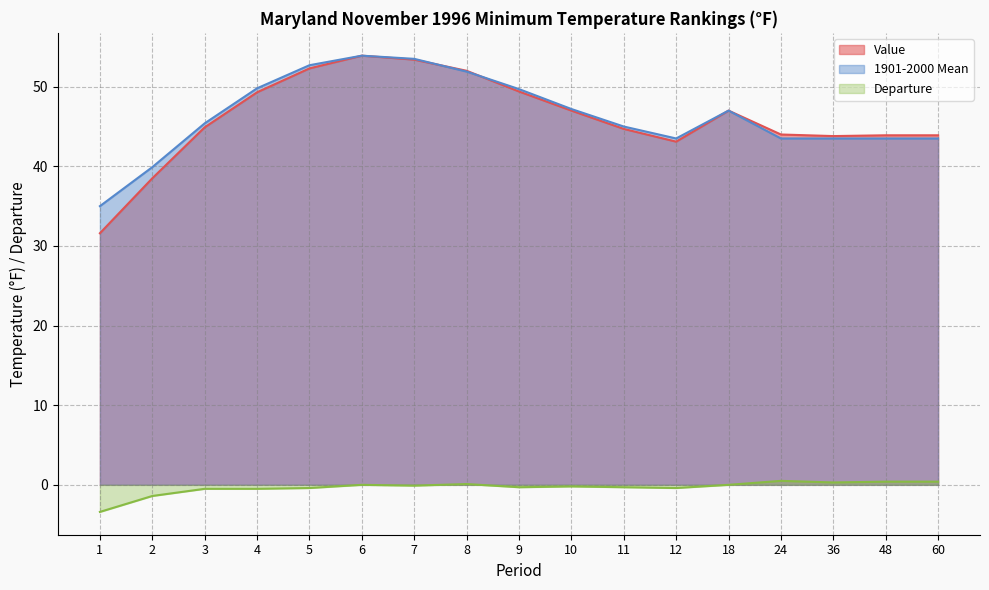

Which series has the largest range (max minus min)?

Value